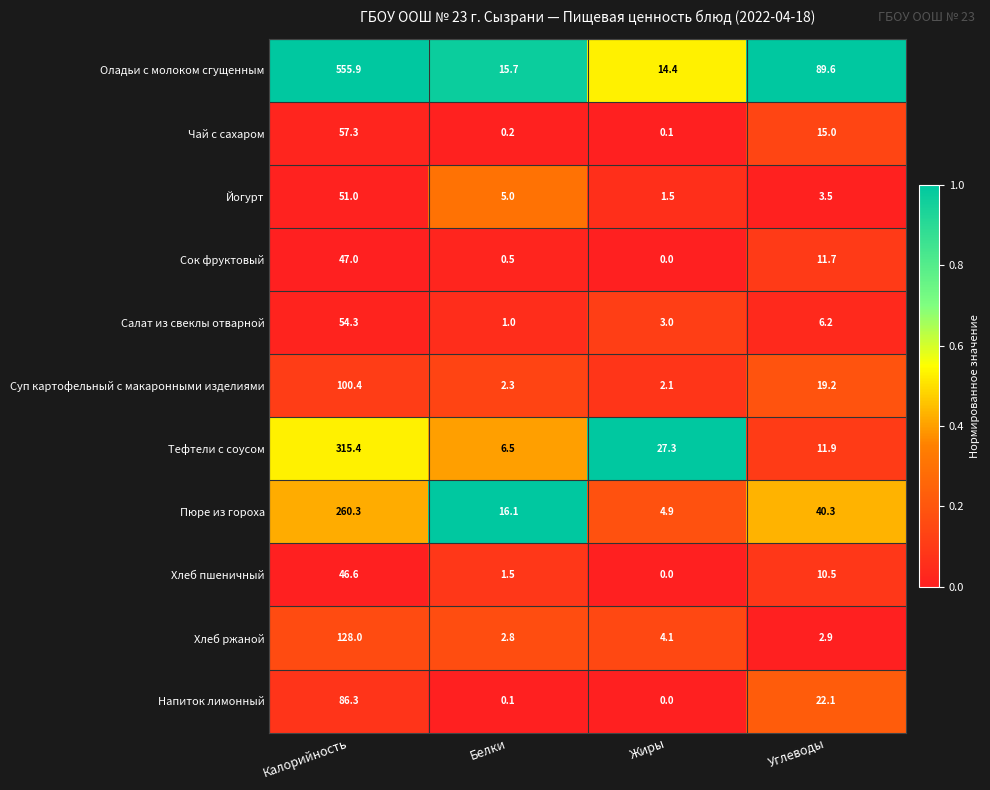

At which category is the sum across all series the highest?

Калорийность